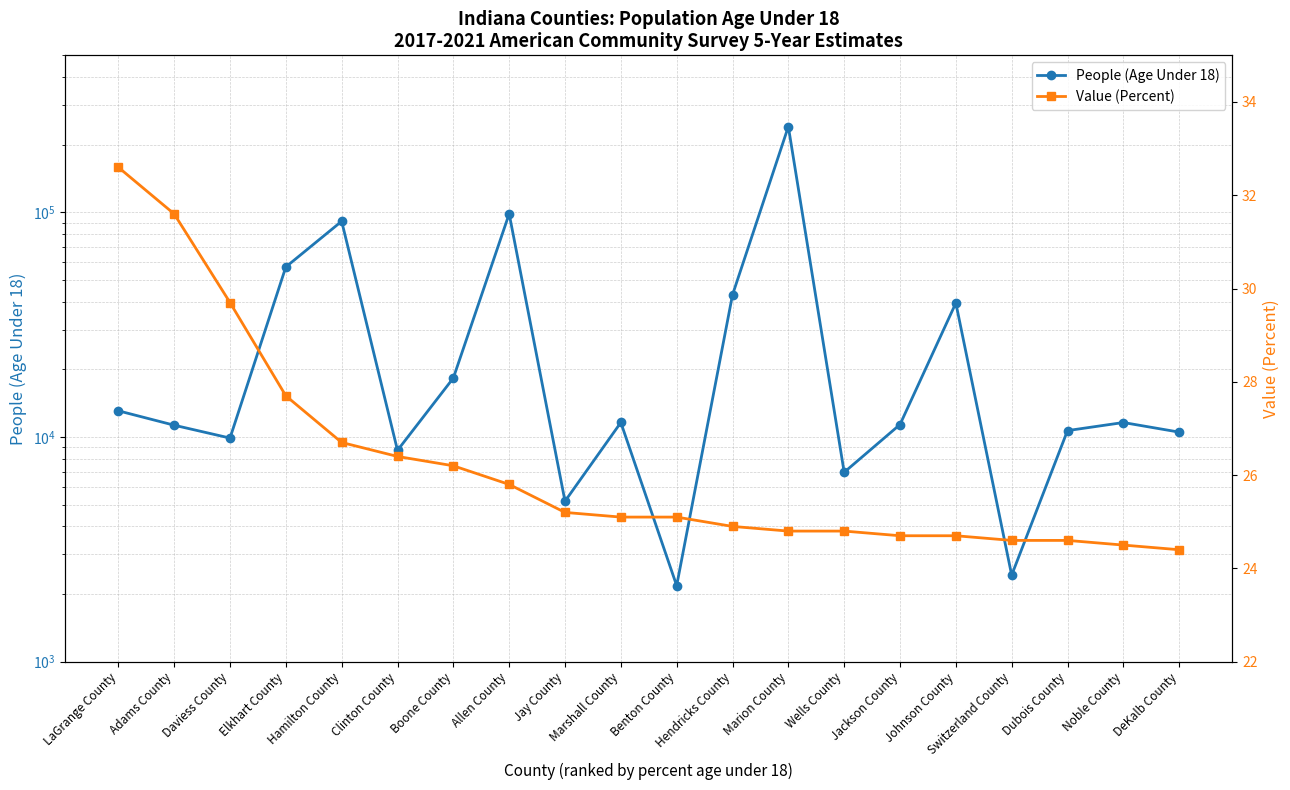

What position from the right is Marshall County?

11